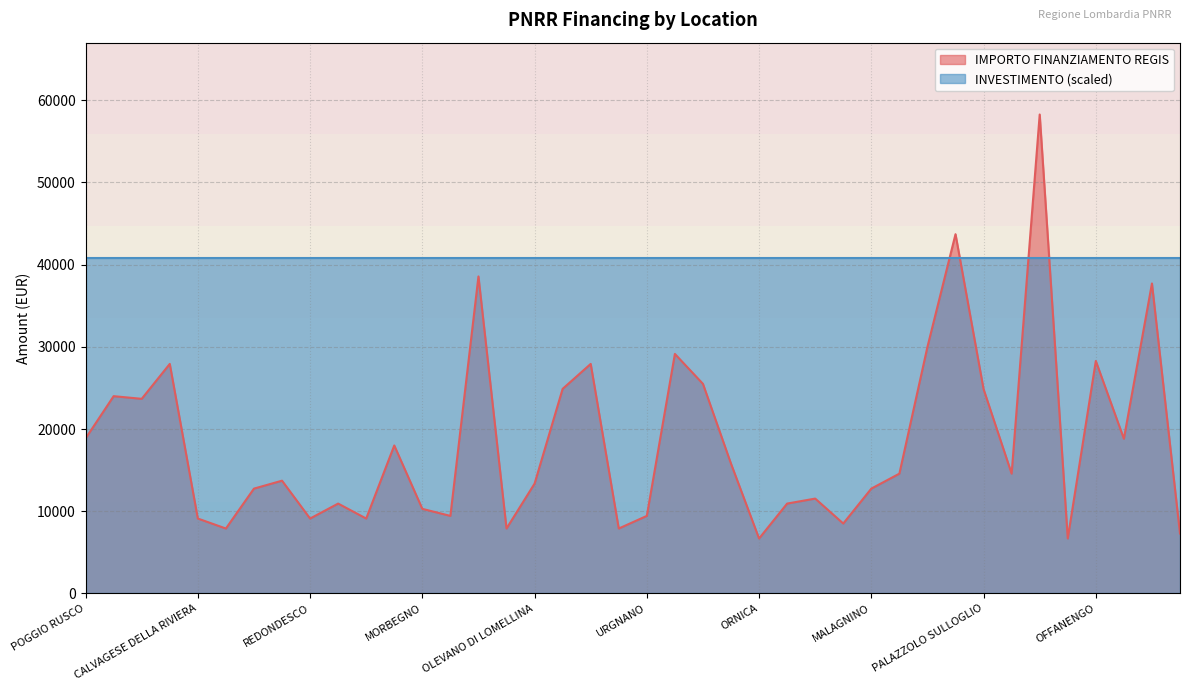

Reading left to right, transcribe all the data shown in this chart.

18854	23996	23673	27922	9105	7891	12747	13712	9105	10926	9105	17997	10284	9427	38565	7891	13354	24887	27922	7891	9427	29136	25494	15782	6677	10926	11533	8498	12747	14568	29995	43707	24853	14568	58272	6677	28281	18817	37708	7284